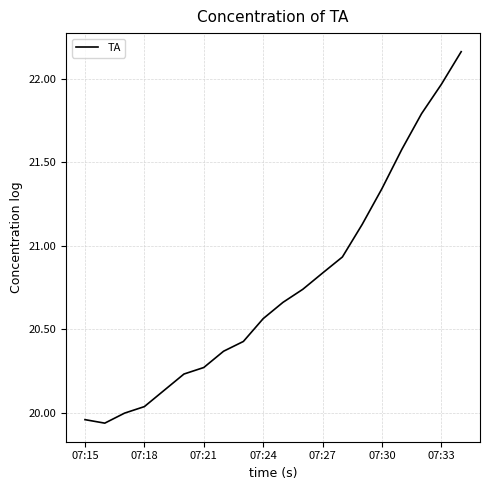

Does the chart display data point markers on the line(s)?

No